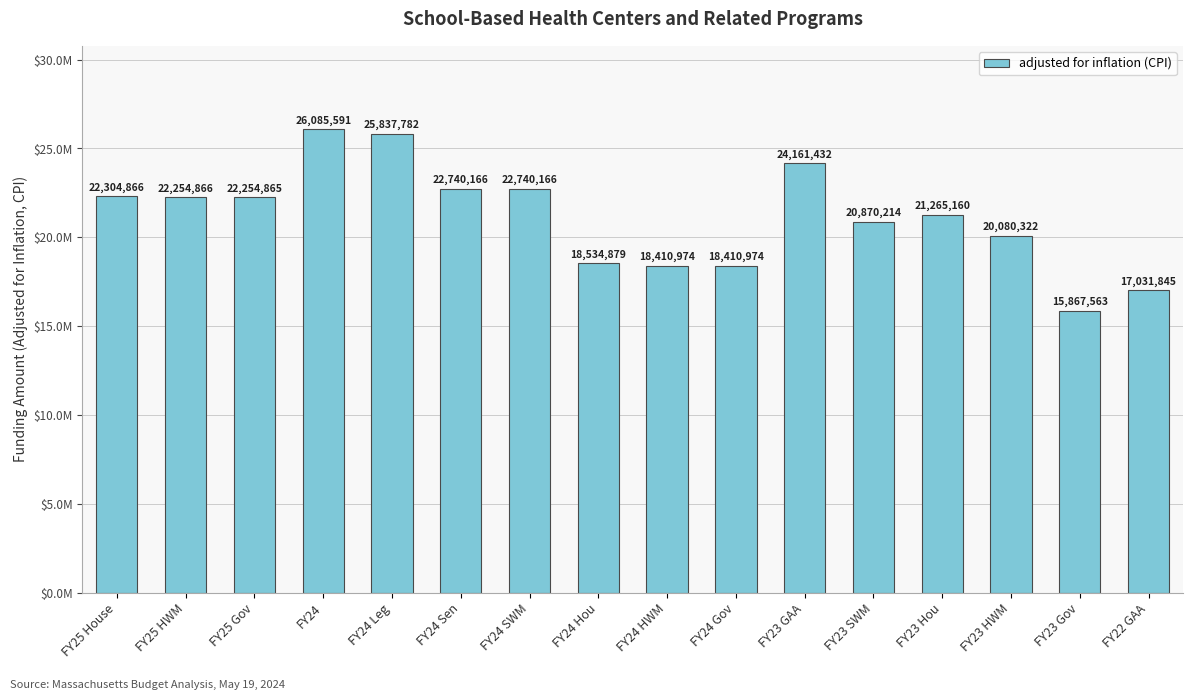

True or false: the data shows 17031845 at FY22 GAA.

True